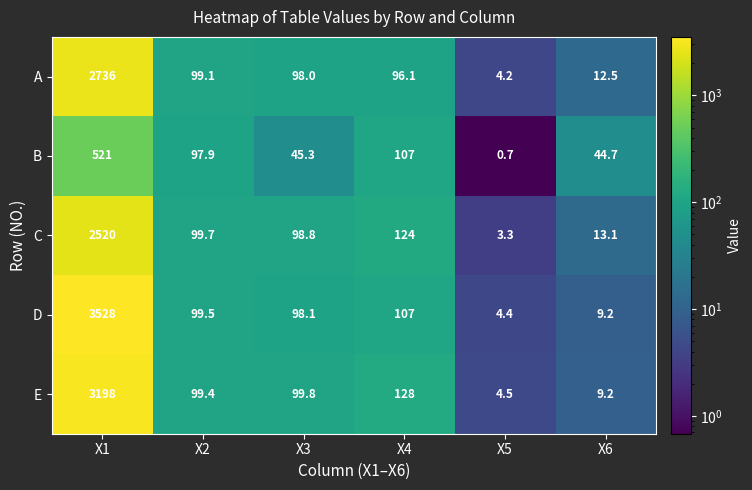

What is the difference between the highest and lowest values at X3?

54.5